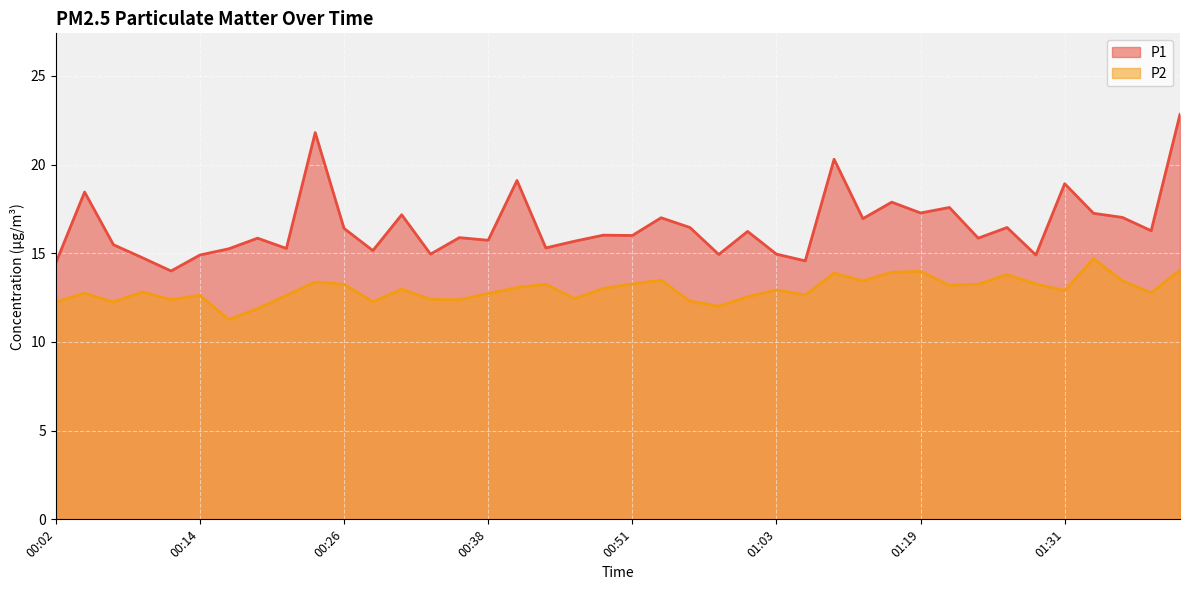

True or false: P2 has a value of 8.2 at 01:36.

False